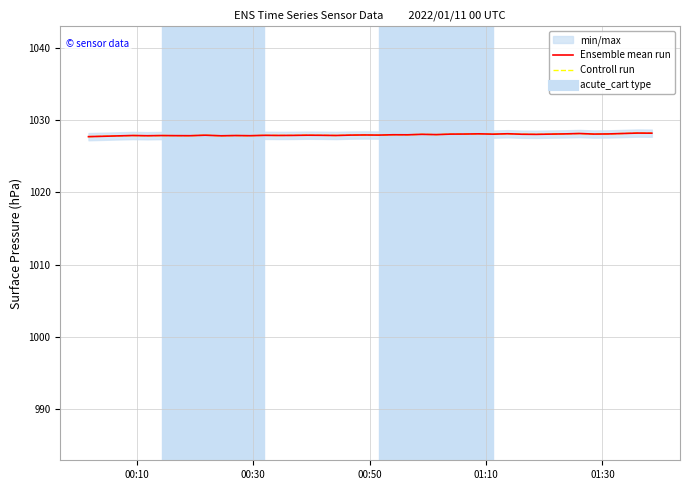

Where is the first local maximum for Ensemble mean run?

01:10